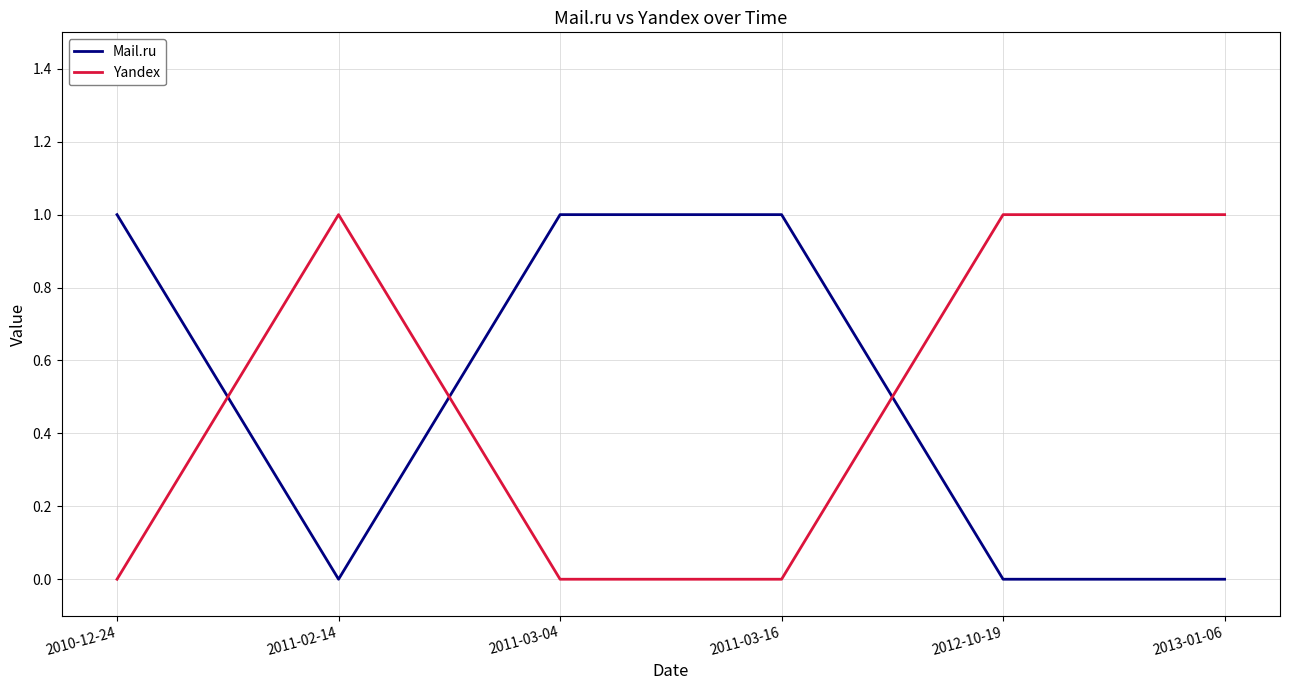

Is it true that Yandex equals 1 at 2011-03-04?

False